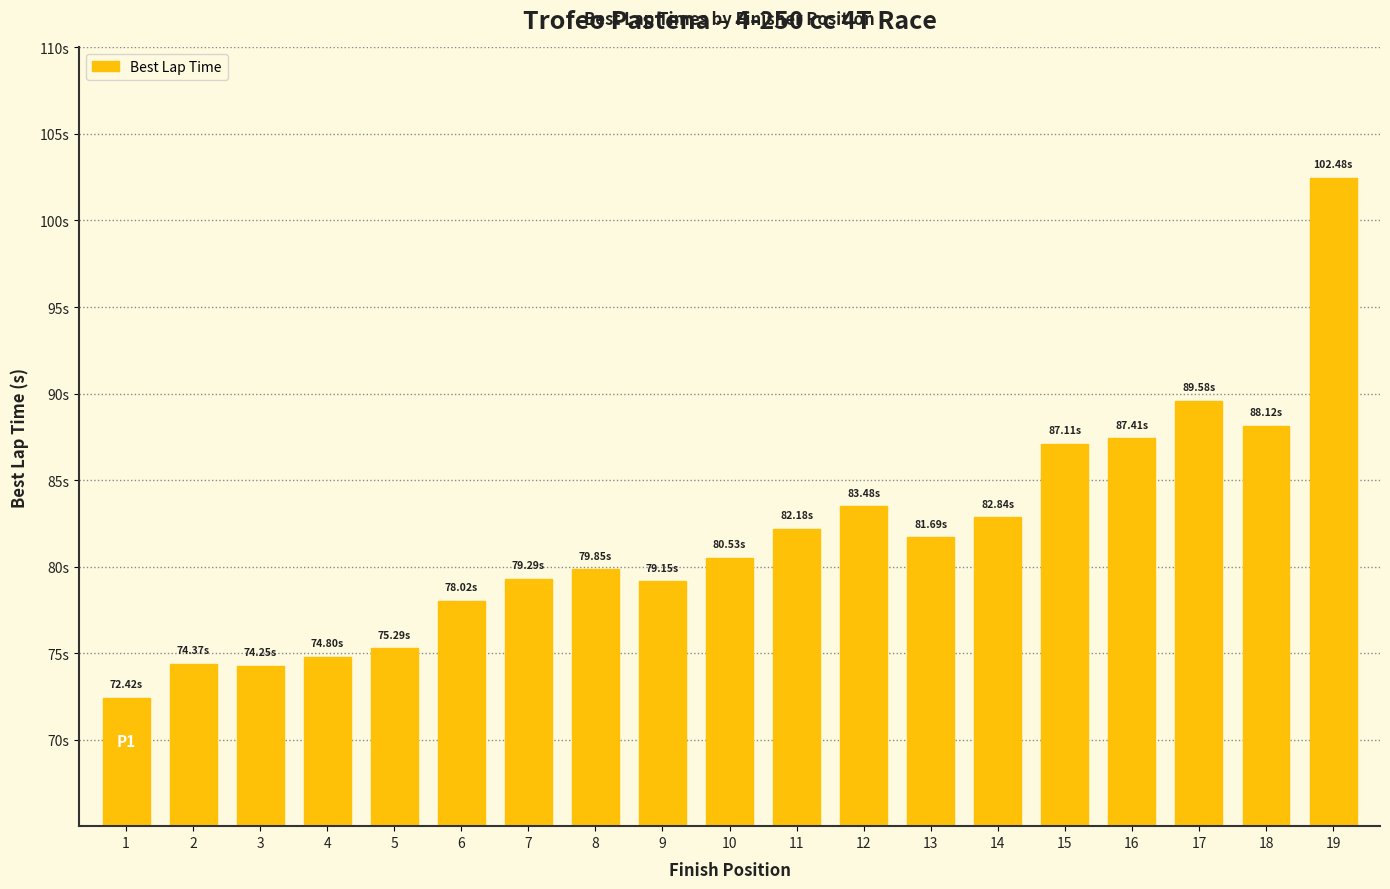

Does the chart contain stacked bars?

No